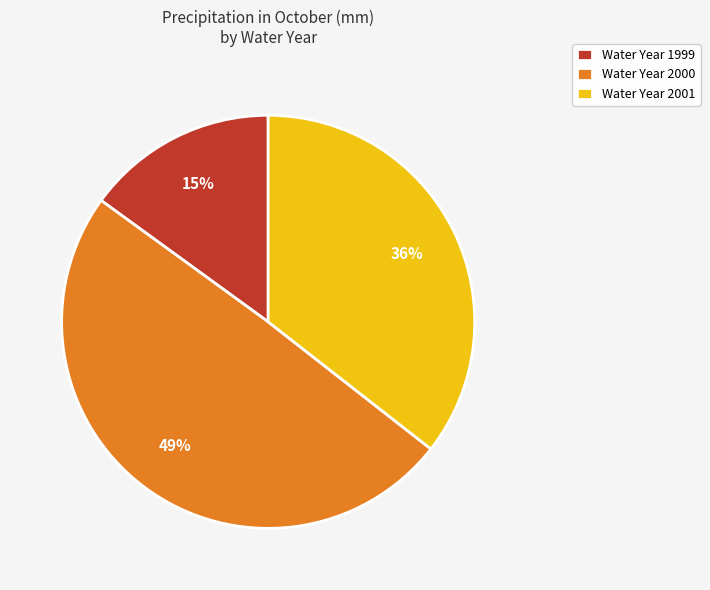

How many segments does this pie chart have?

3